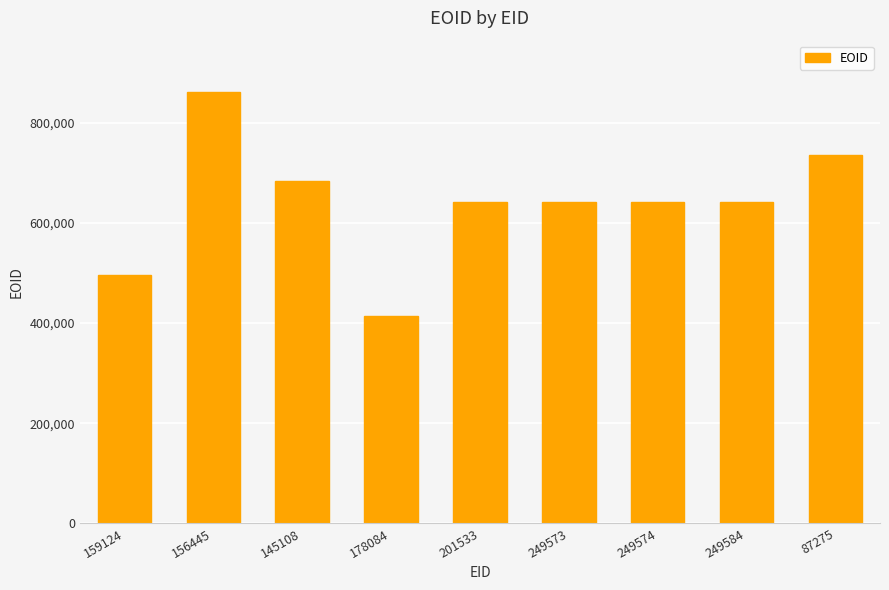

What is the label of the 5th bar from the right?

201533